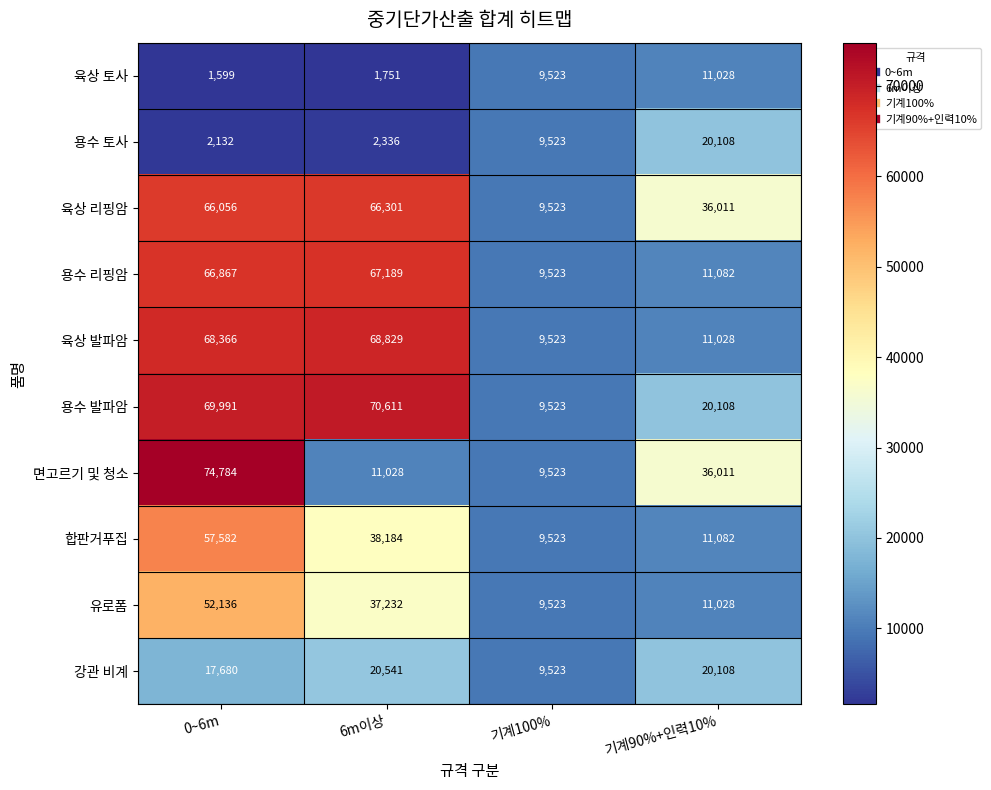

Count the number of data series in this chart.

10